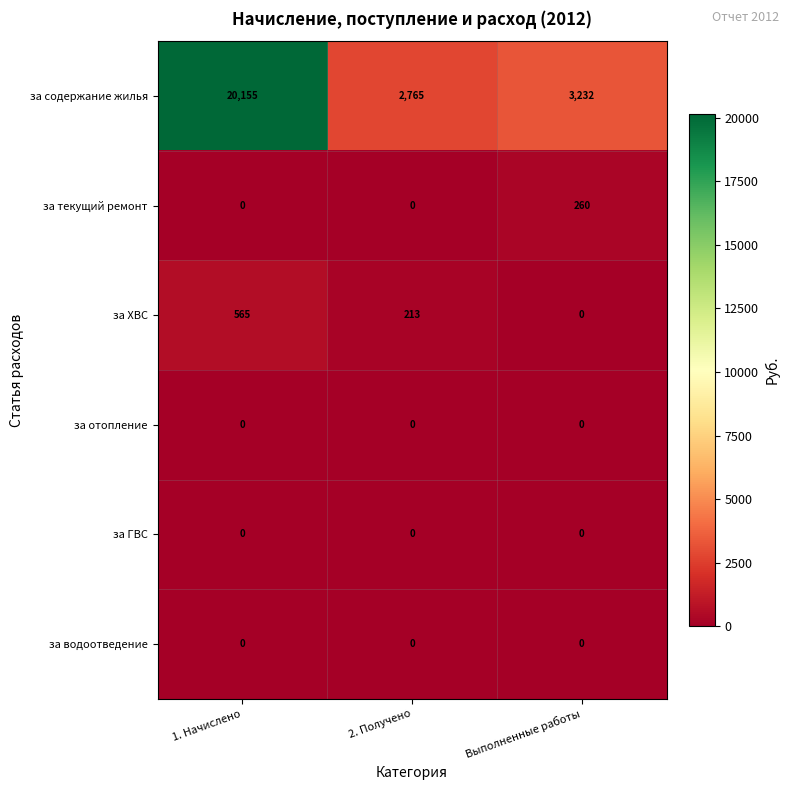

Reading right to left, transcribe all the data shown in this chart.

за содержание жилья: Выполненные работы=3232	2. Получено=2765	1. Начислено=20155
за текущий ремонт: Выполненные работы=260	2. Получено=0	1. Начислено=0
за ХВС: Выполненные работы=0	2. Получено=213	1. Начислено=565
за отопление: Выполненные работы=0	2. Получено=0	1. Начислено=0
за ГВС: Выполненные работы=0	2. Получено=0	1. Начислено=0
за водоотведение: Выполненные работы=0	2. Получено=0	1. Начислено=0